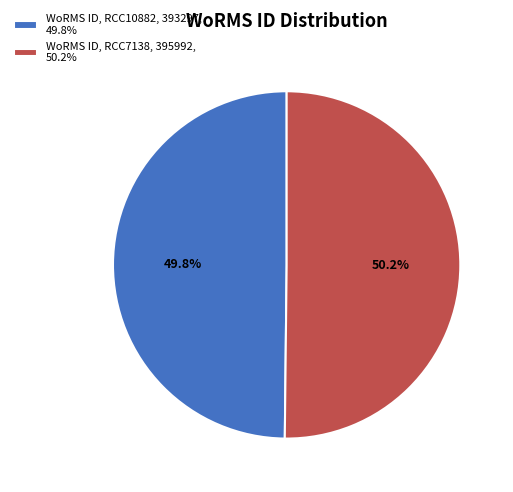

What percentage do WoRMS ID, RCC10882, 393297, 49.8% and WoRMS ID, RCC7138, 395992, 50.2% together represent?

100.0%